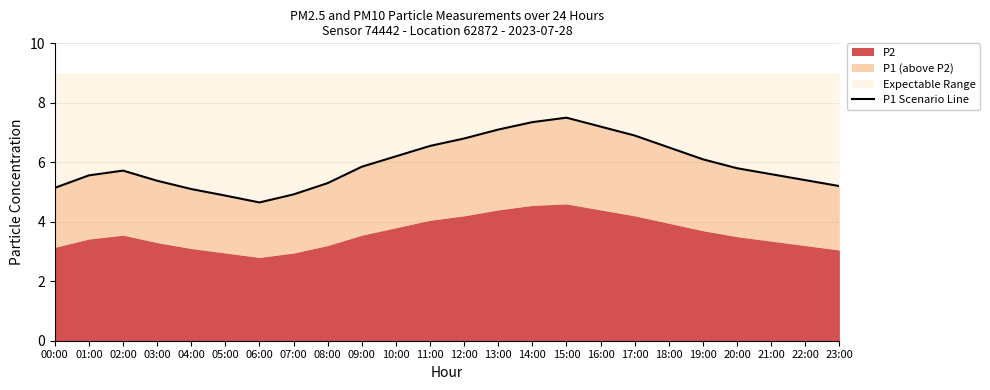

What is the smallest value displayed?

4.7